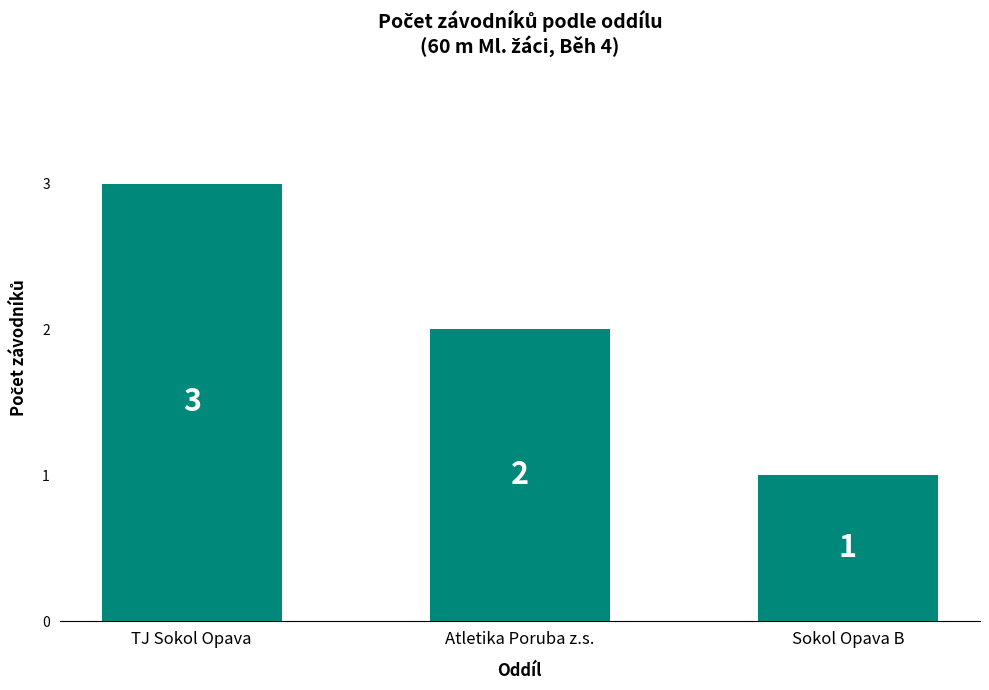

Count the values in the range 1 to 3.

3